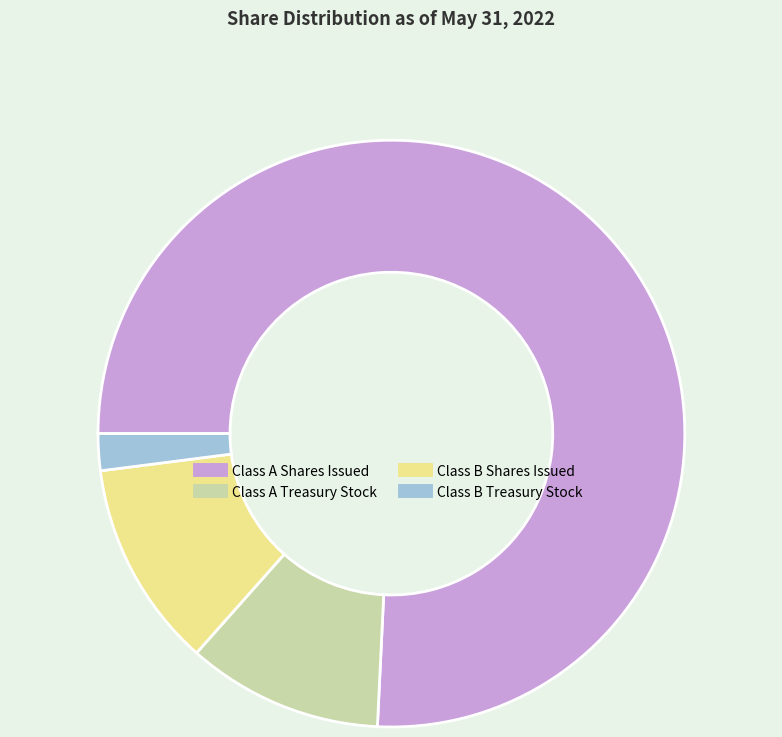

What is the ratio of the value at Class A Treasury Stock to the value at Class A Shares Issued?

0.1